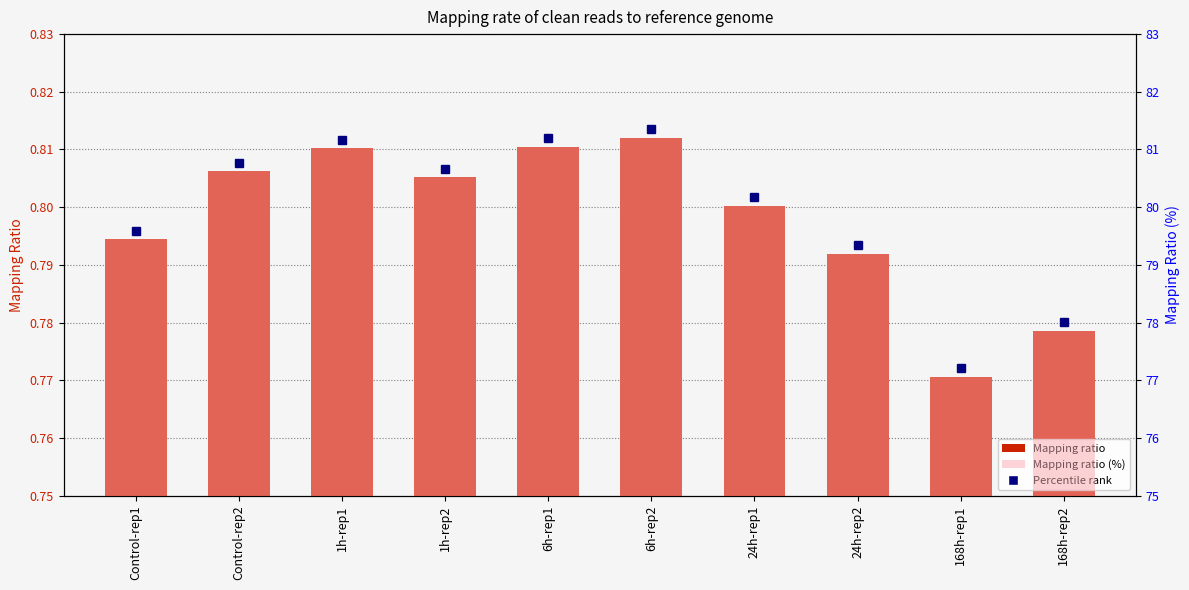

Reading left to right, transcribe all the data shown in this chart.

Mapping ratio: 0.8	0.8	0.8	0.8	0.8	0.8	0.8	0.8	0.8	0.8
Mapping ratio (%): 79.4	80.6	81.0	80.5	81.0	81.2	80.0	79.2	77.1	77.9